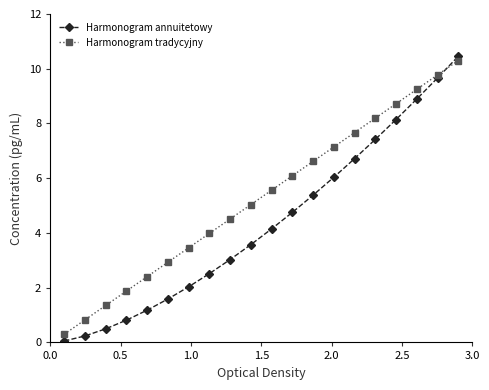

True or false: Harmonogram annuitetowy has more than 2 interior local peaks.

False